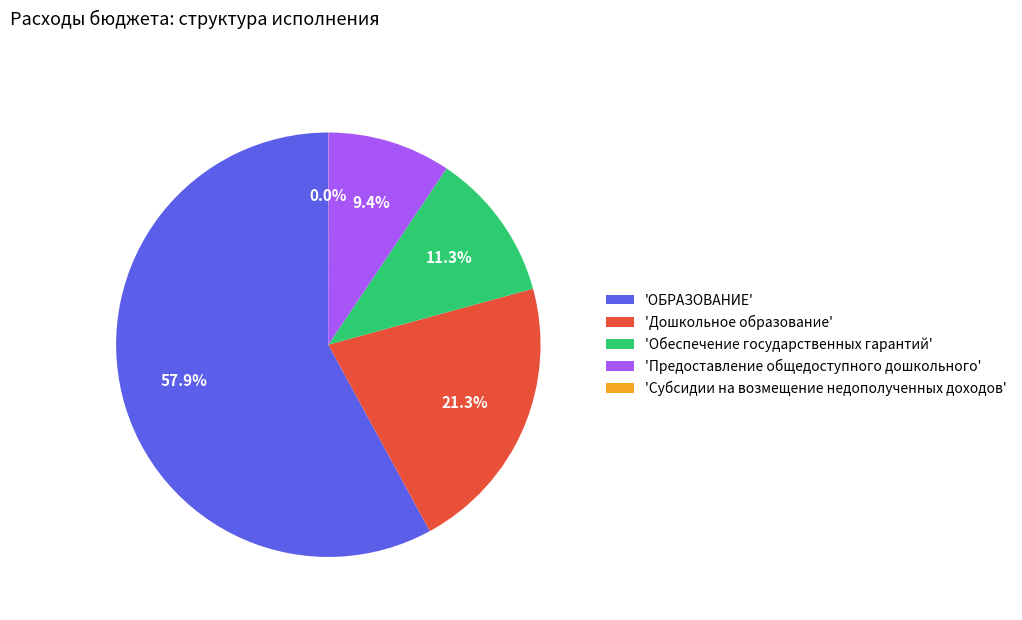

Do 'Предоставление общедоступного дошкольного' and 'Обеспечение государственных гарантий' together represent more than half of the pie?

No